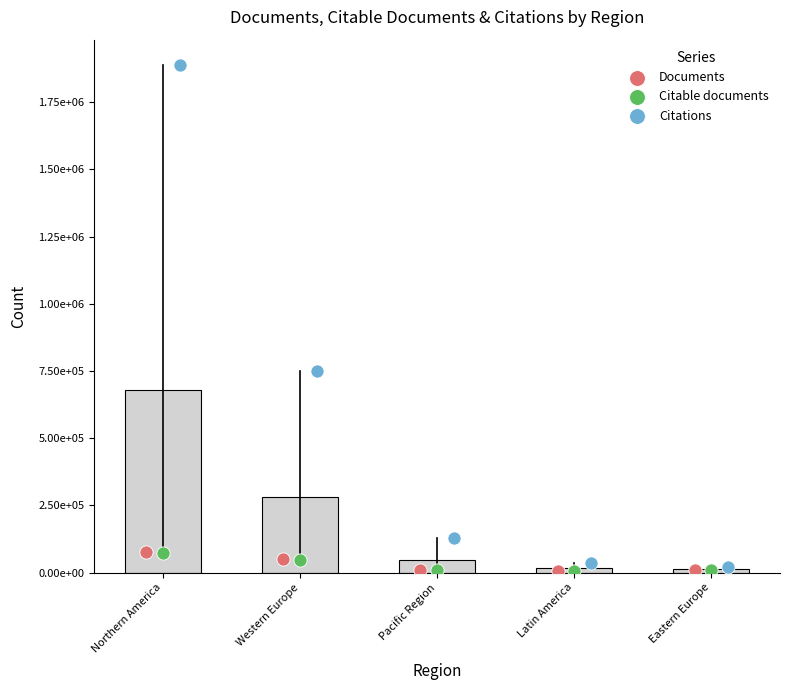

Which series reaches the maximum Y coordinate?

Citations